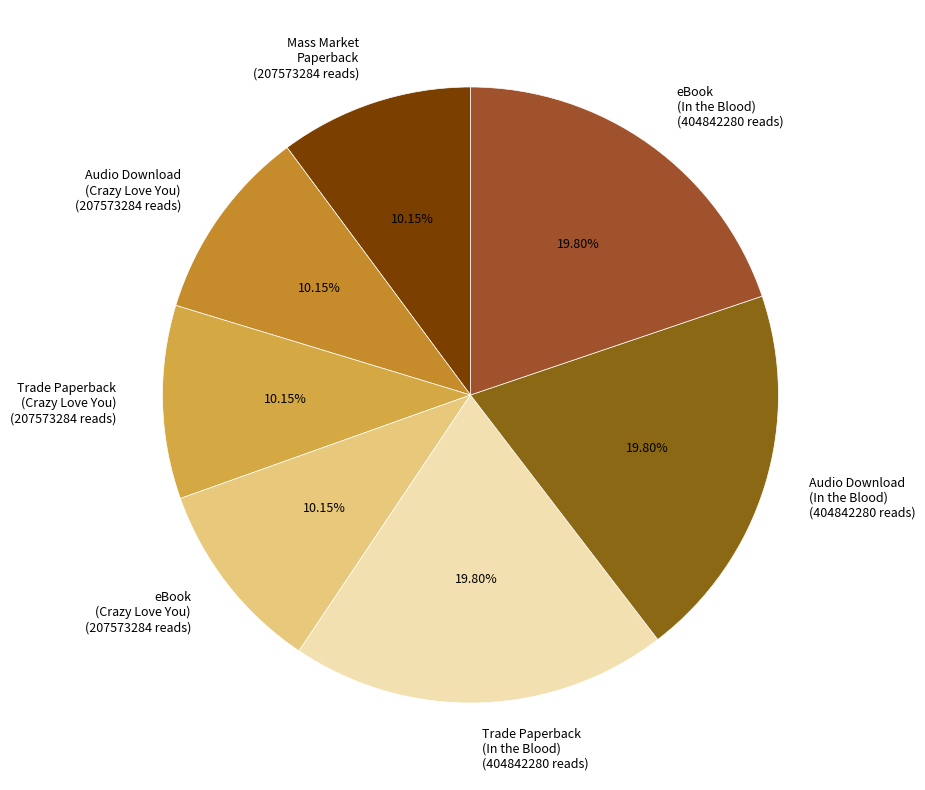

What portion of the pie excludes eBook (Crazy Love You)?

89.8%